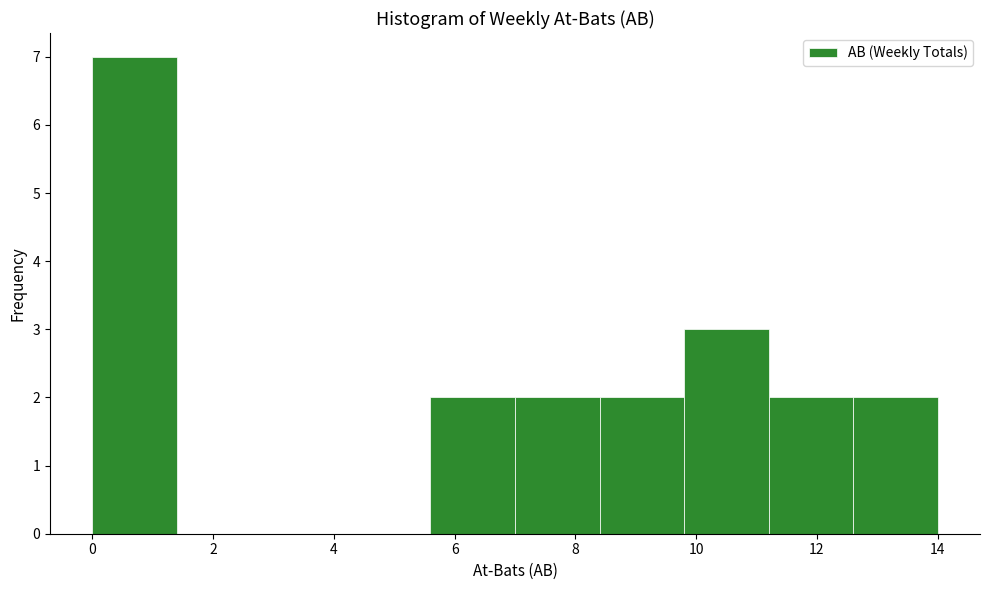

Reading left to right, transcribe this chart: for each bar, give the range it covers on the x-axis and its height. The values are not printed on the chart, so give them approximately, as read against the axis.

0.0 to 1.4: 7
1.4 to 2.8: 0
2.8 to 4.2: 0
4.2 to 5.6: 0
5.6 to 7.0: 2
7.0 to 8.4: 2
8.4 to 9.8: 2
9.8 to 11.2: 3
11.2 to 12.6: 2
12.6 to 14.0: 2